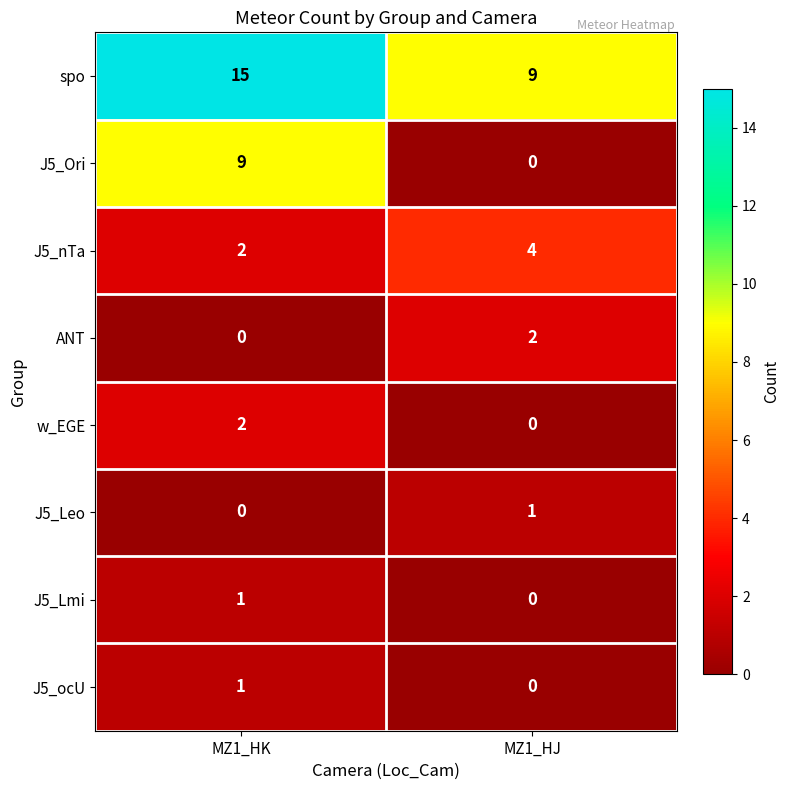

What is the maximum value shown in the chart?

15